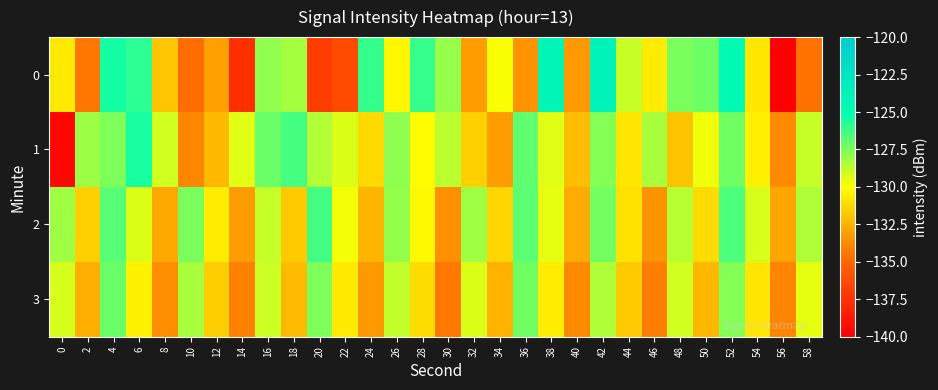

List the series in order of their peak value, lowest first.

3, 2, 1, 0